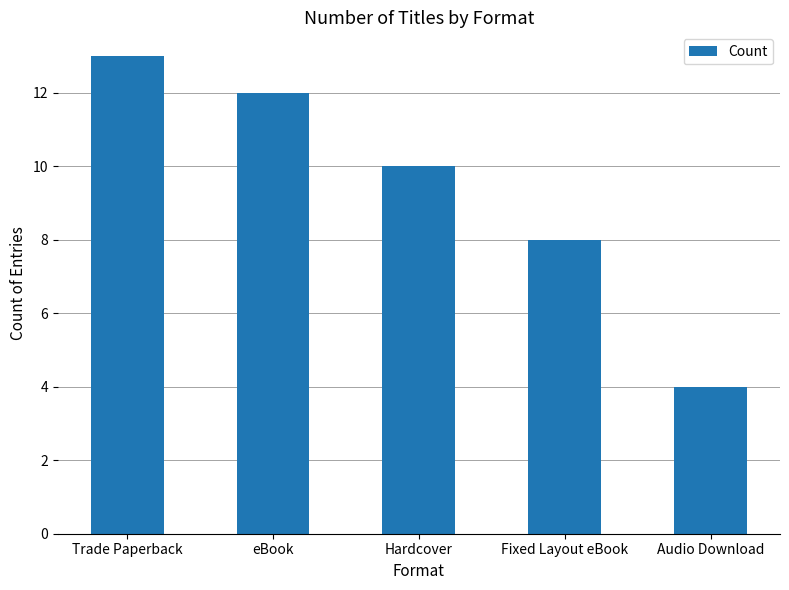

How many values are below 10?

2